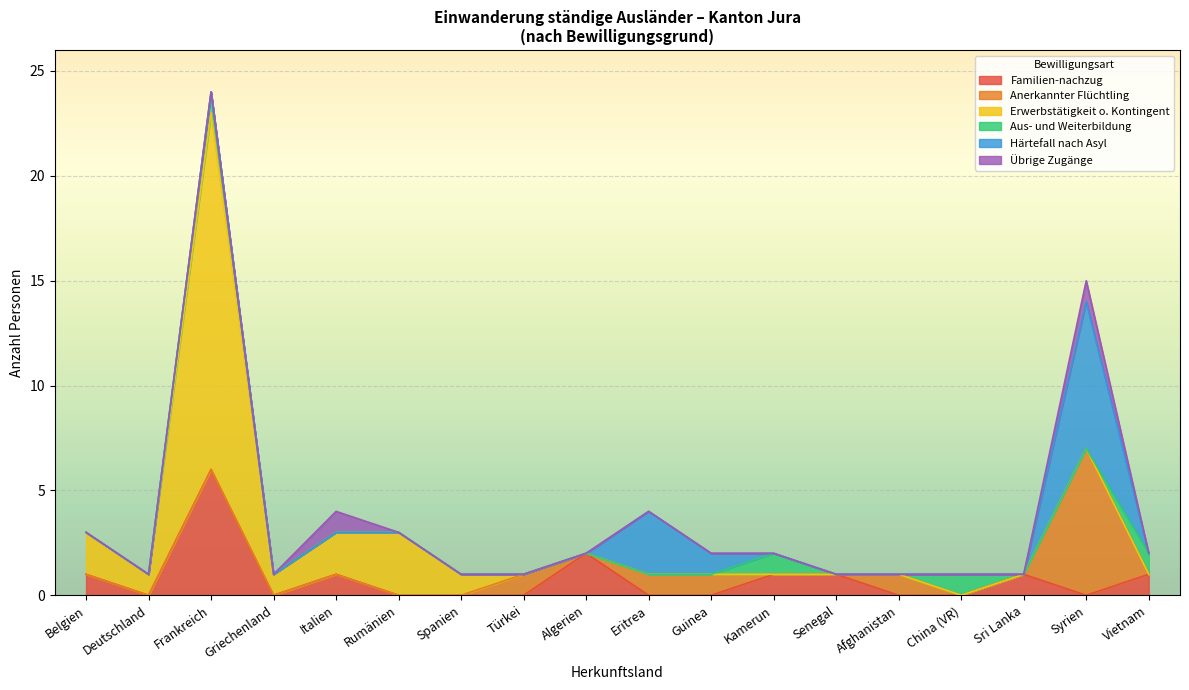

How many lines are shown in the chart?

6